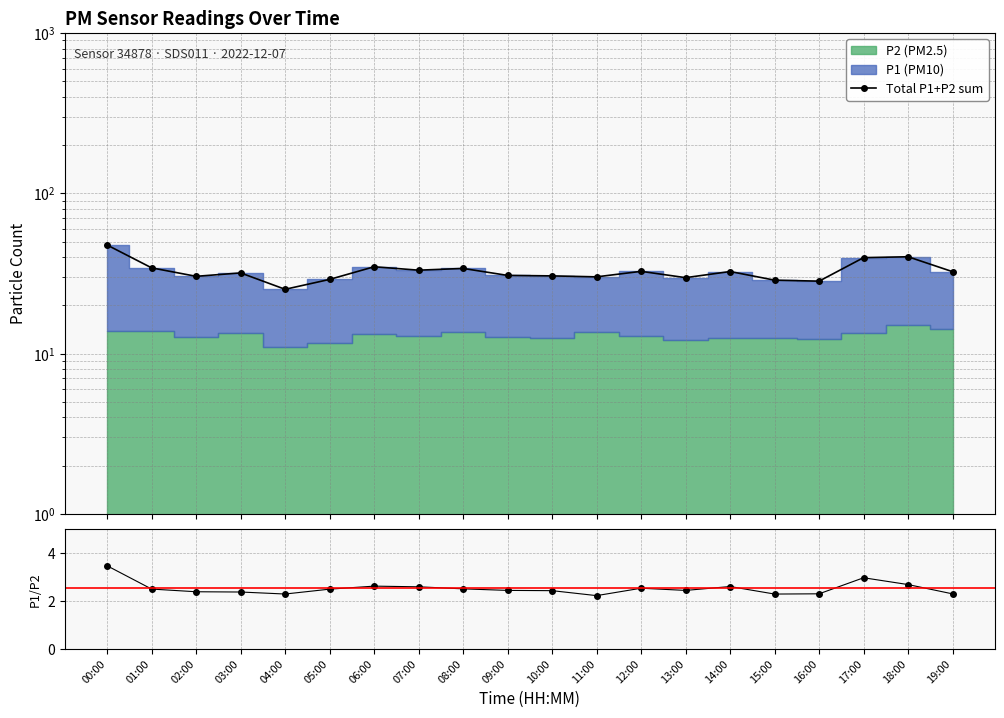

Count the number of categories in the chart.

20